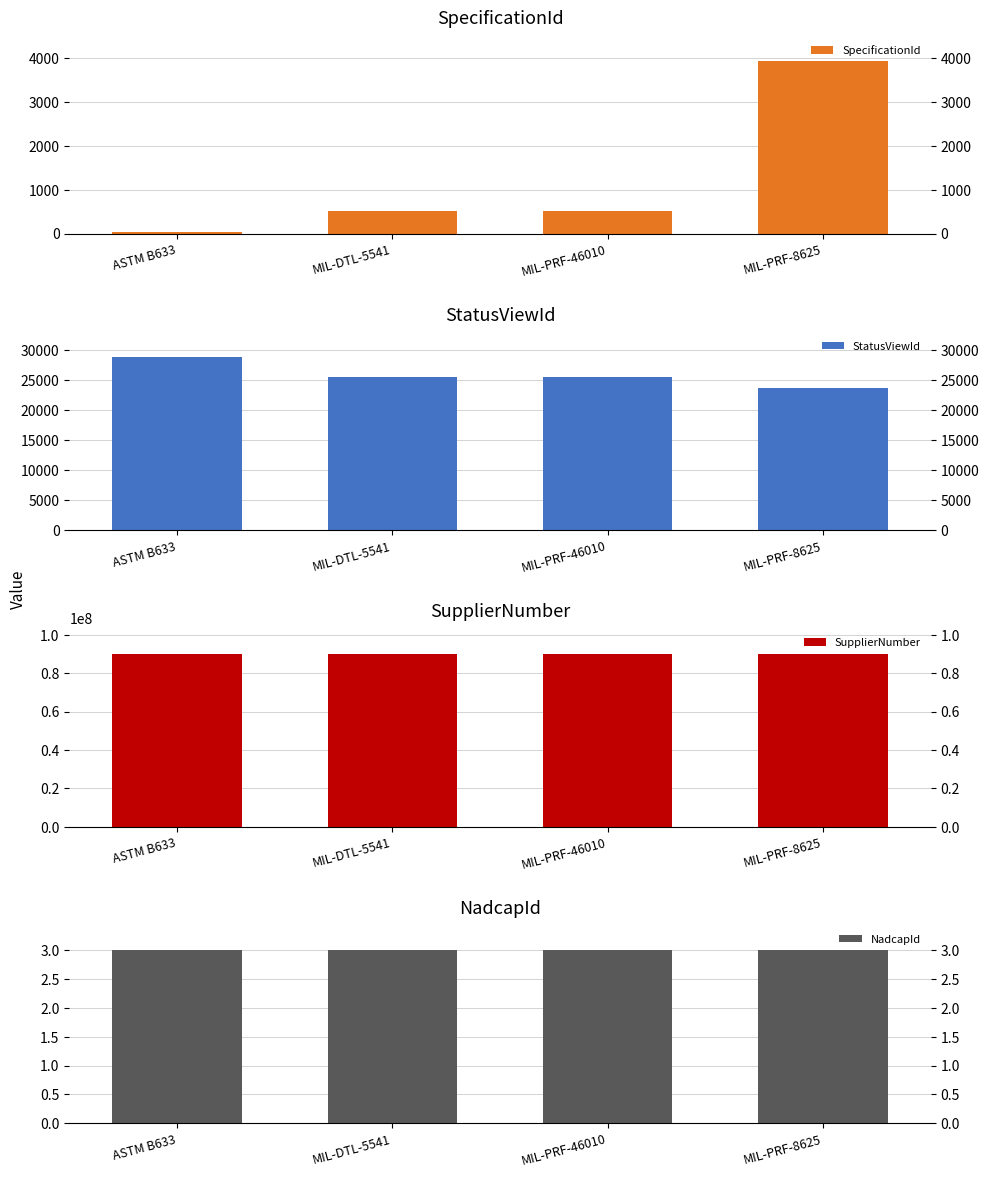

How many groups of bars are there?

4